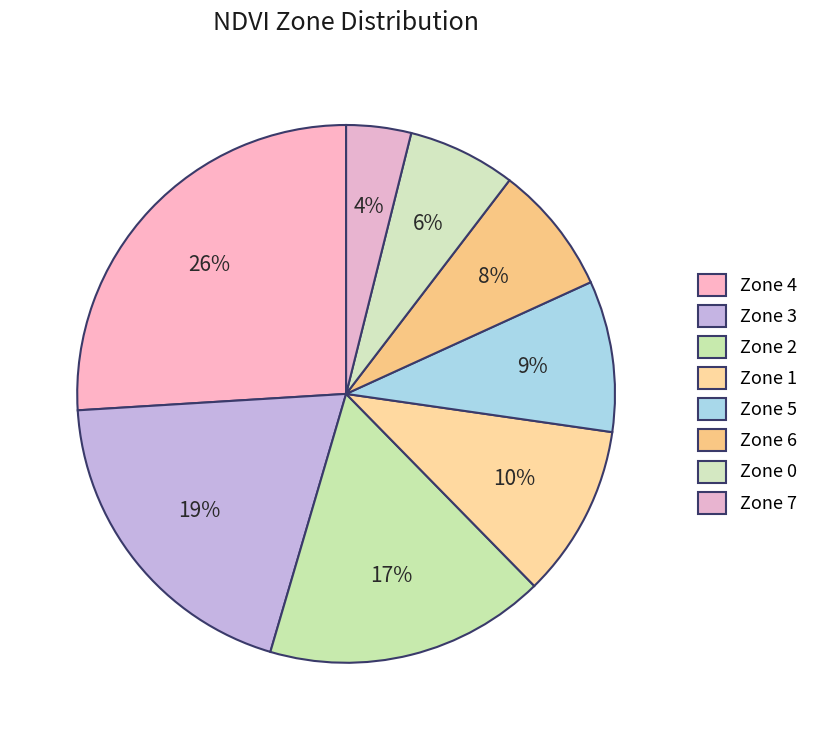

To the nearest percent, what is the average slice percentage?

12%